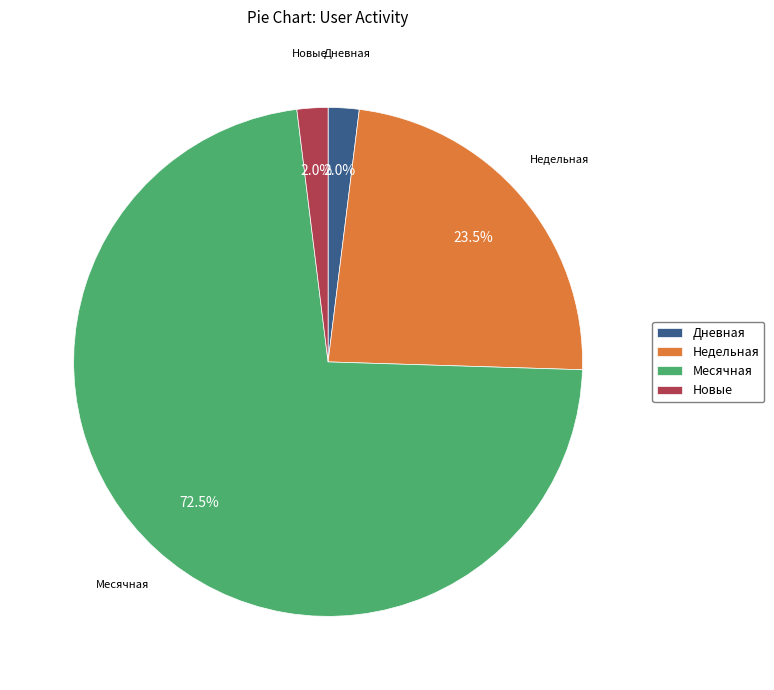

Combined, do Недельная and Месячная account for over 50%?

Yes